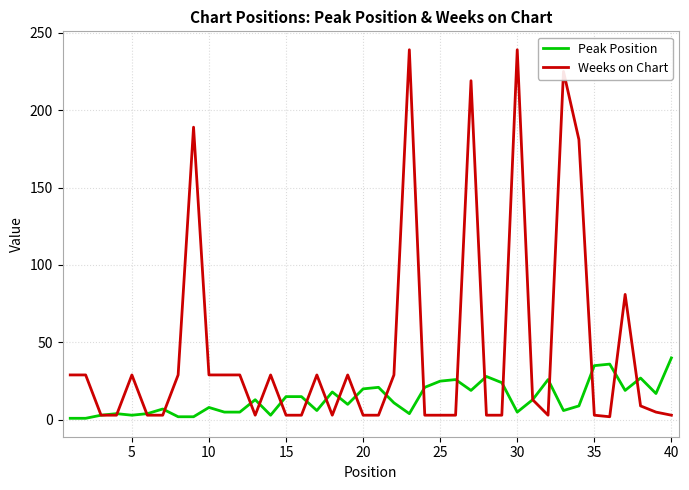

Which series has the largest total across all categories?

Weeks on Chart